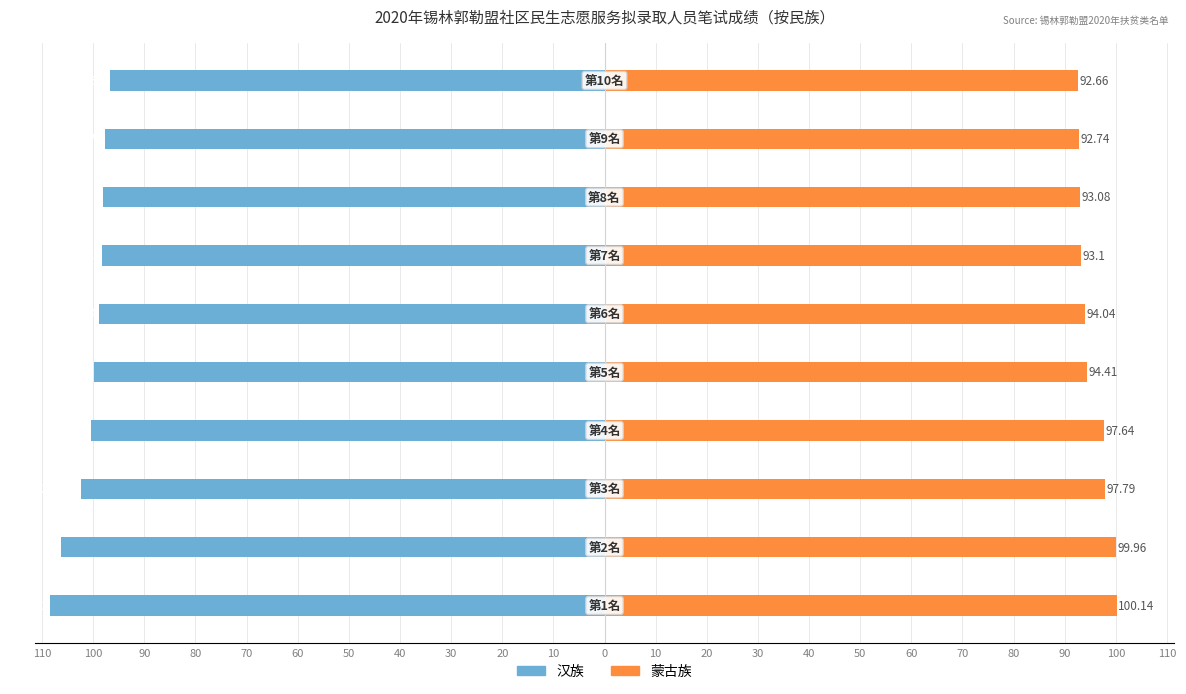

Which series has the largest range (max minus min)?

汉族